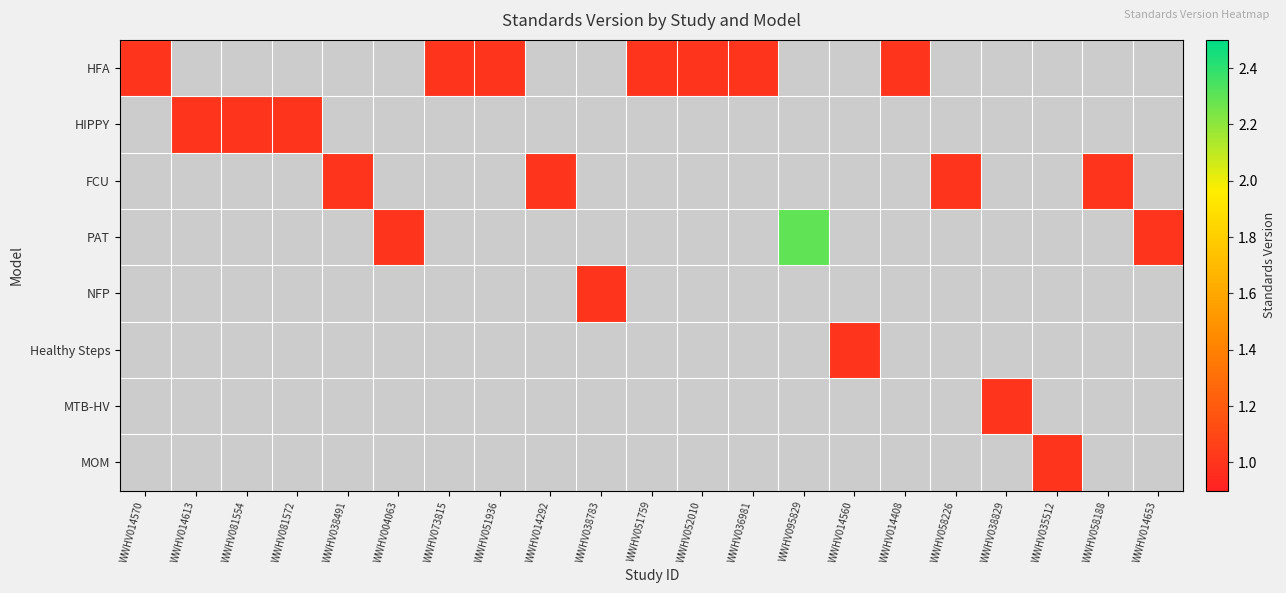

How many positive values does the HFA series have?

7